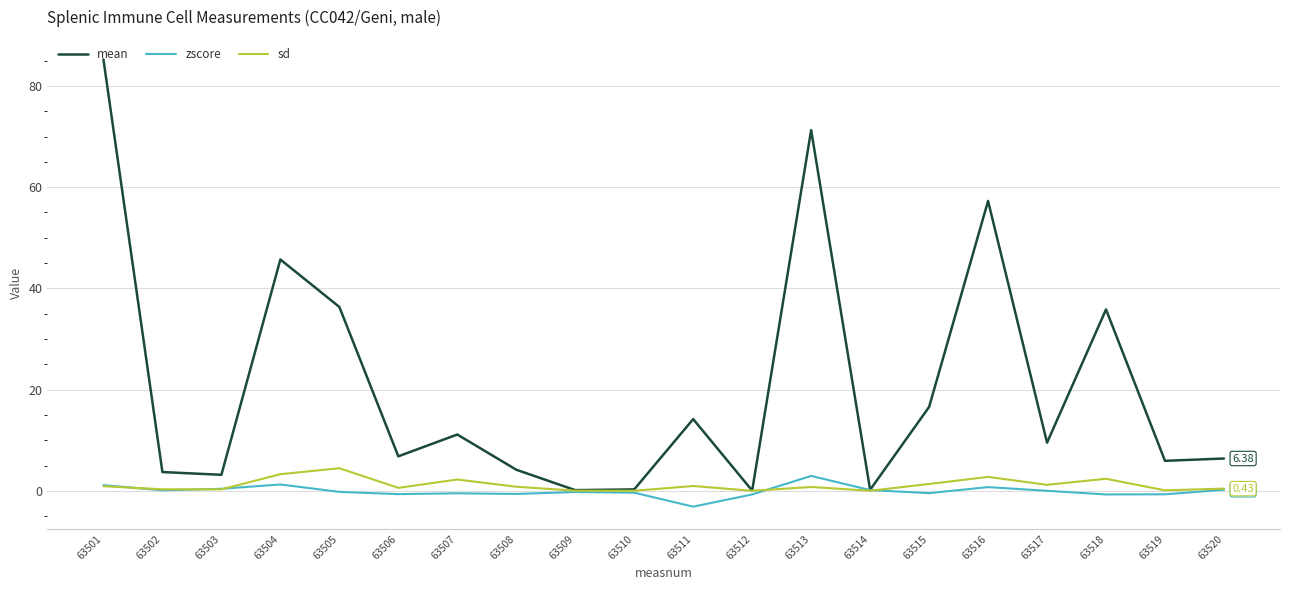

Which series has the largest range (max minus min)?

mean